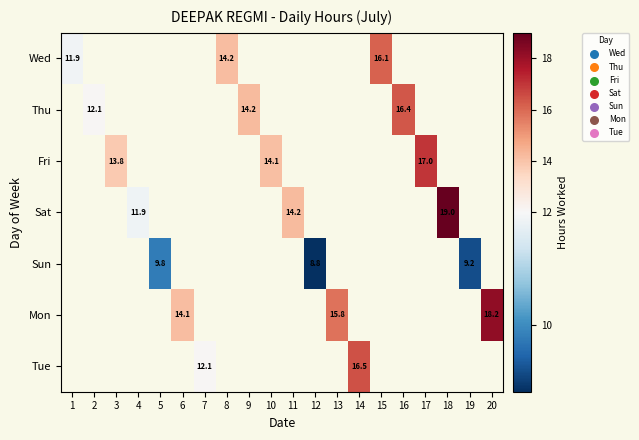

True or false: Sat has a value of 6.7 at 18.

False